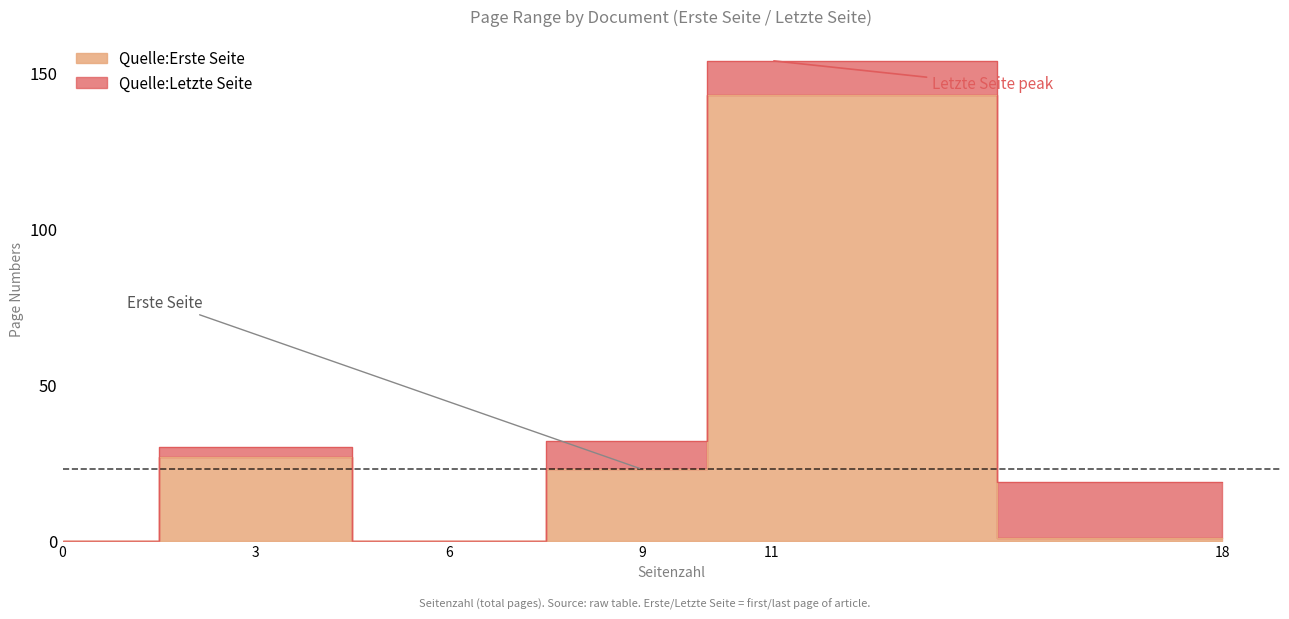

What is the difference between the maximum and minimum values in the Quelle:Letzte Seite series?

154